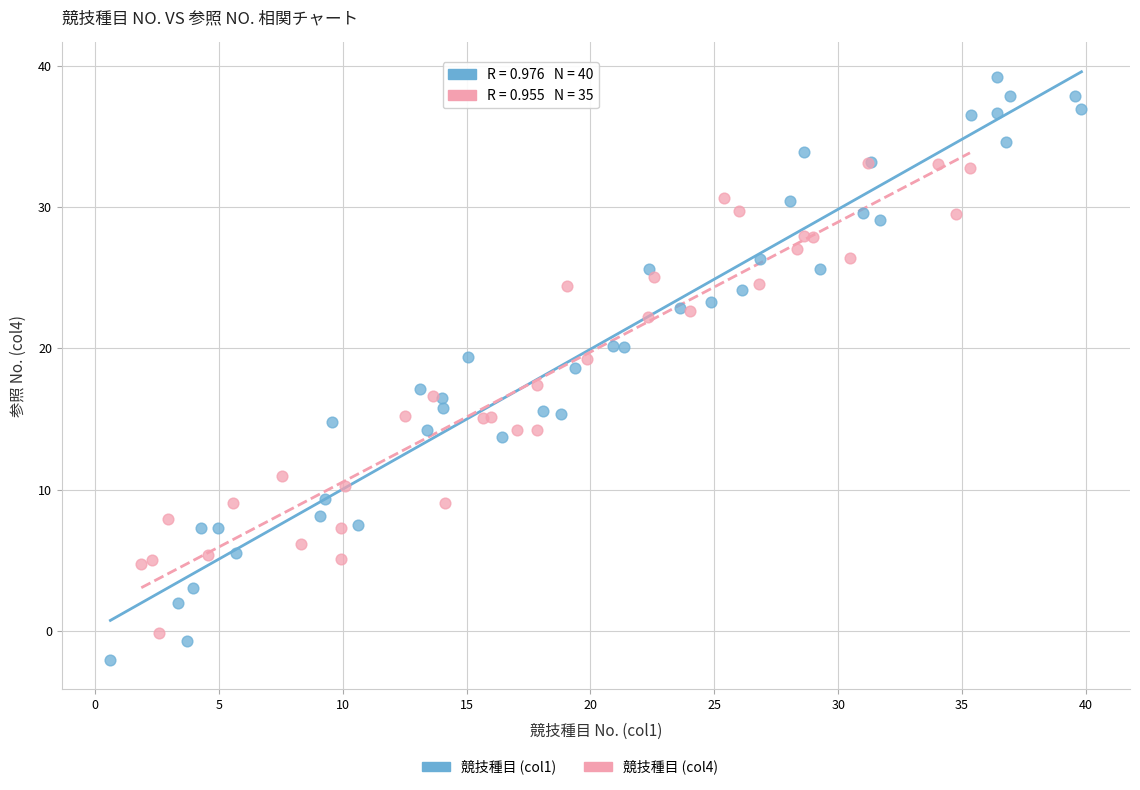

Which series contains the lowest Y value?

競技種目 (col1)